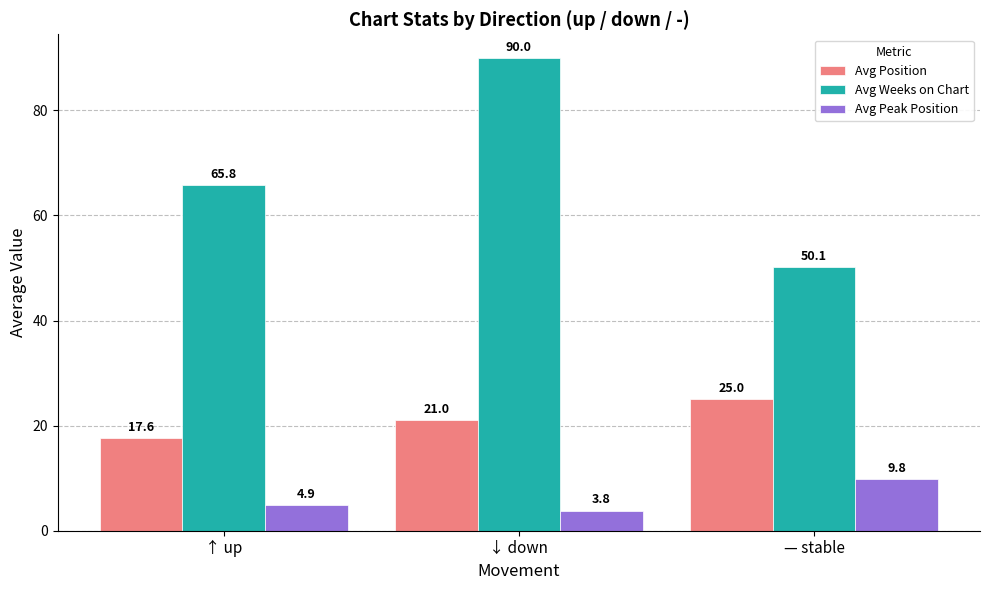

What is the label of the 3rd bar from the left?

— stable